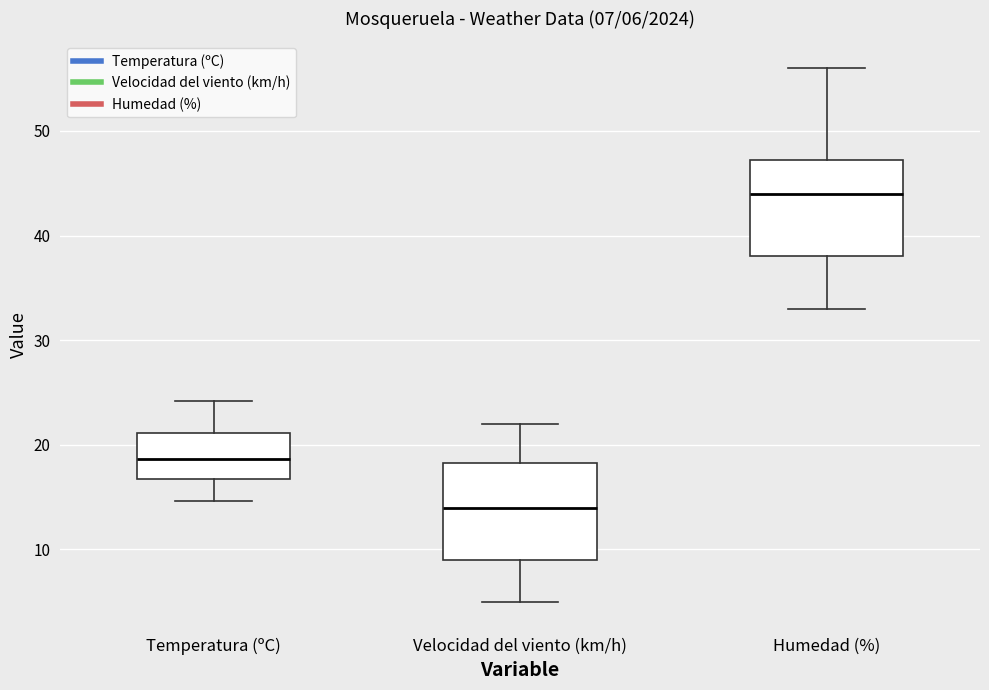

Which box's median line is the highest?

Humedad (%)